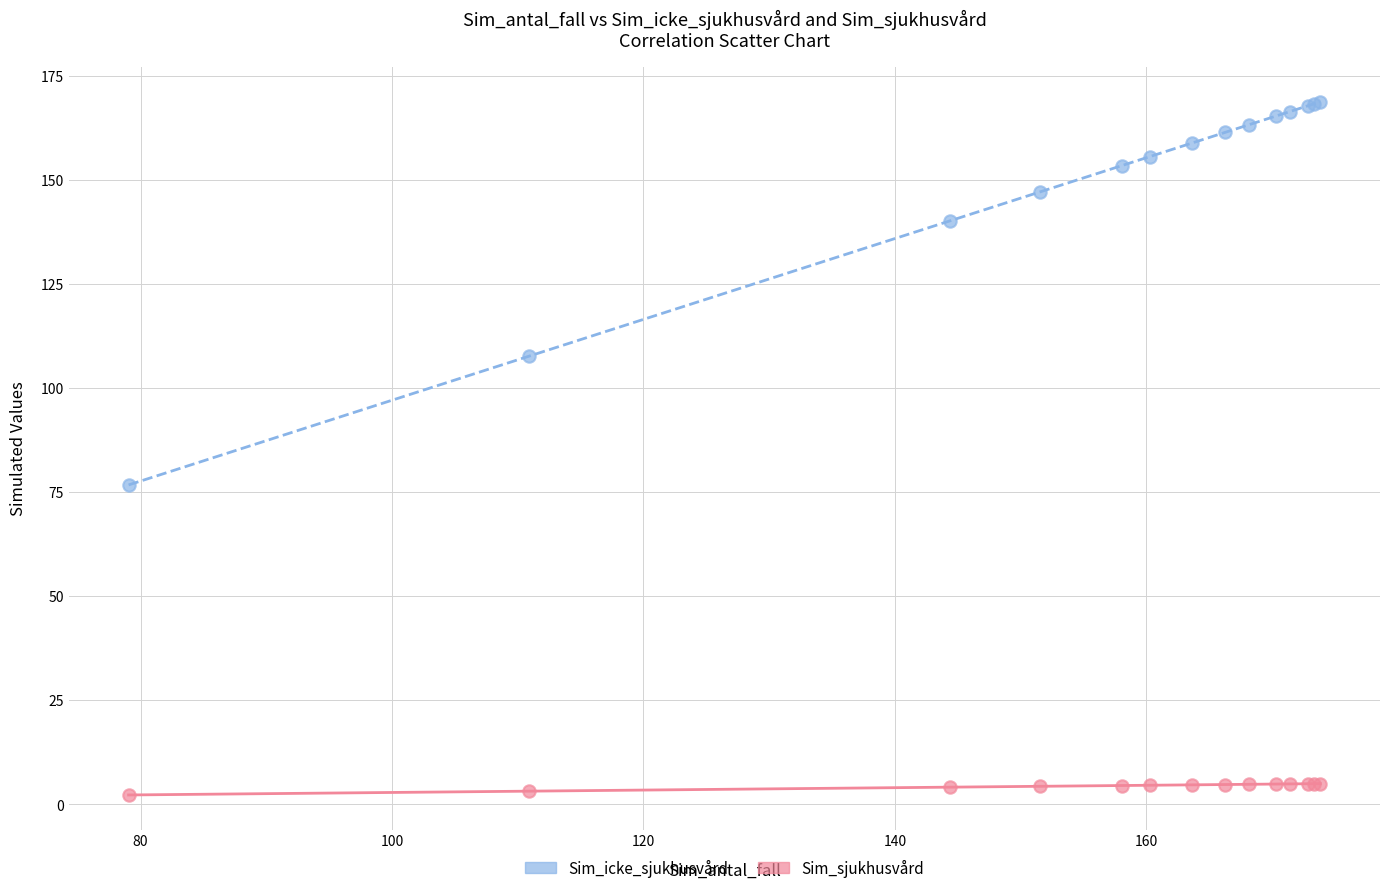

Which series has the largest Y range (max minus min)?

Sim_icke_sjukhusvård